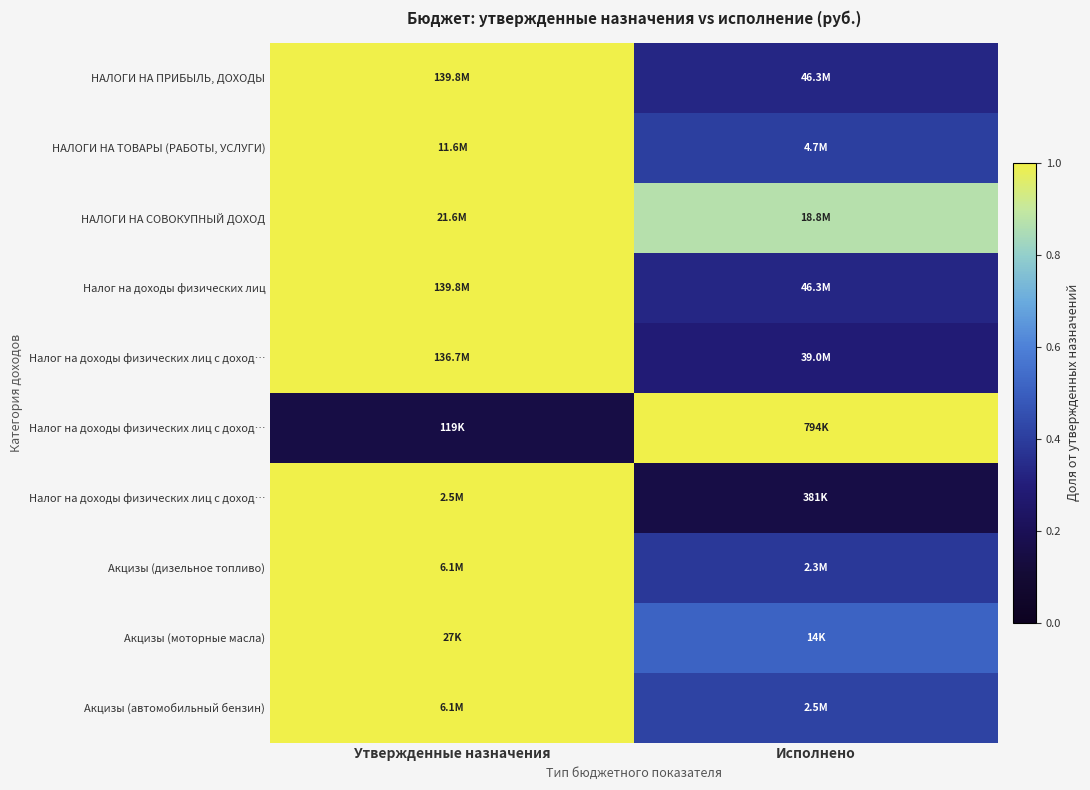

What is the smallest value displayed?

0.1